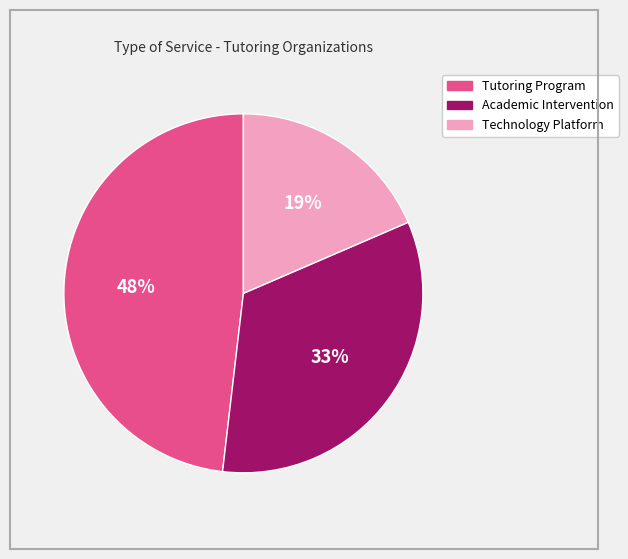

Do Technology Platform and Tutoring Program together represent more than half of the pie?

Yes